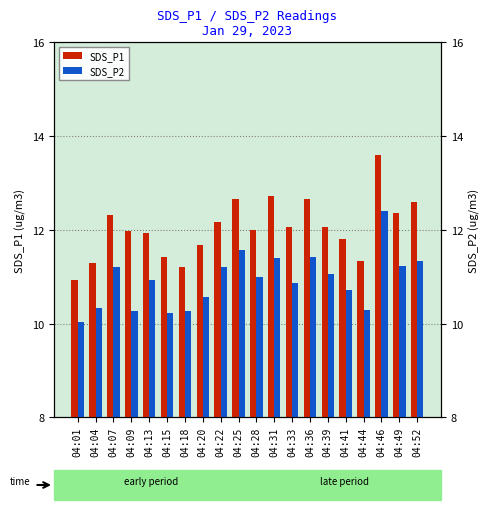

Which series has the largest total across all categories?

SDS_P1